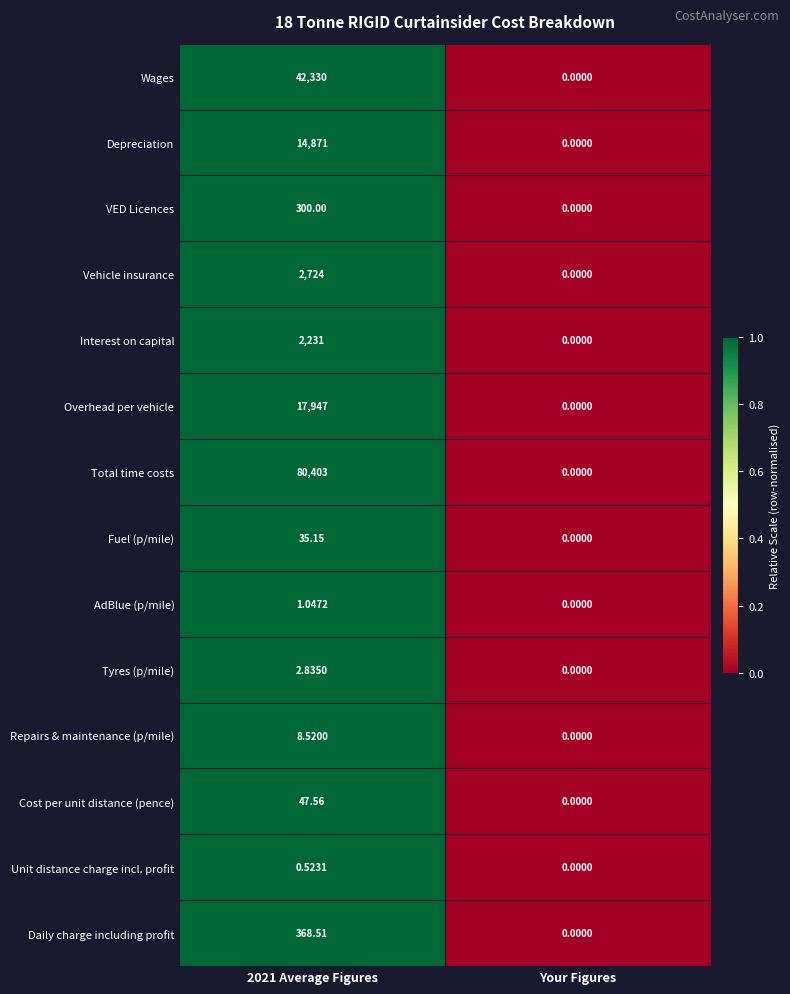

What is the total value across all series at 2021 Average Figures?

161270.1